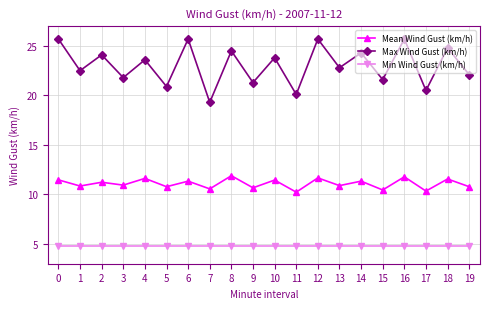

What is the total value across all series at 4?

40.0